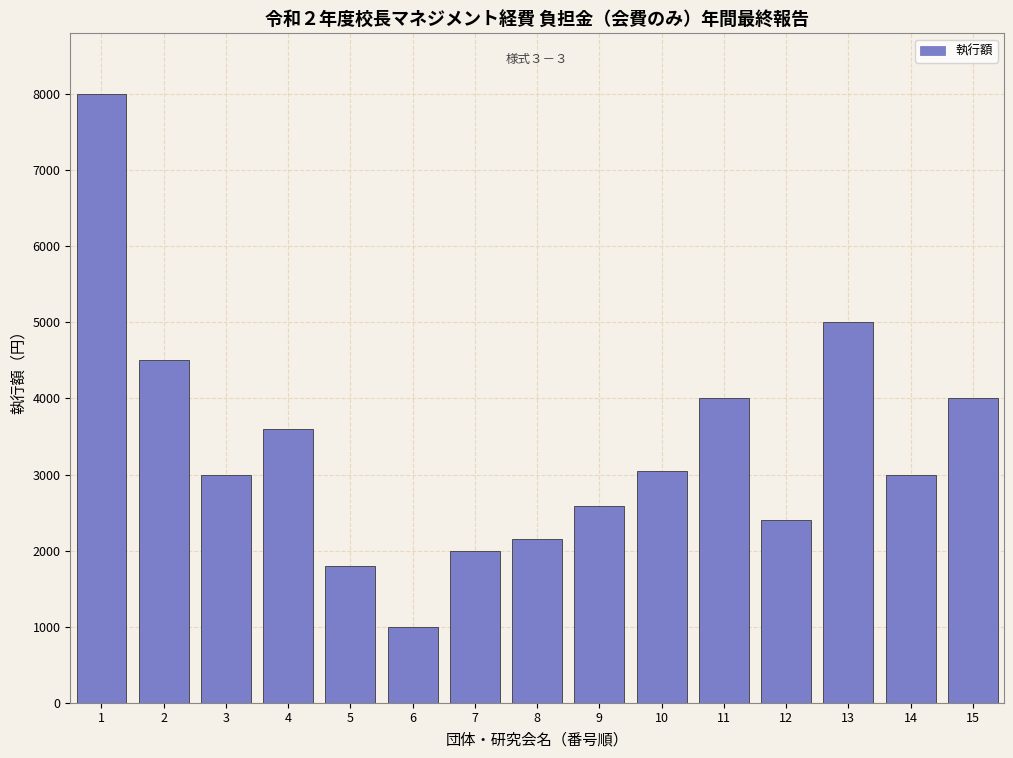

Reading right to left, transcribe all the data shown in this chart.

4000	3000	5000	2400	4000	3050	2580	2150	2000	1000	1800	3600	3000	4500	8000